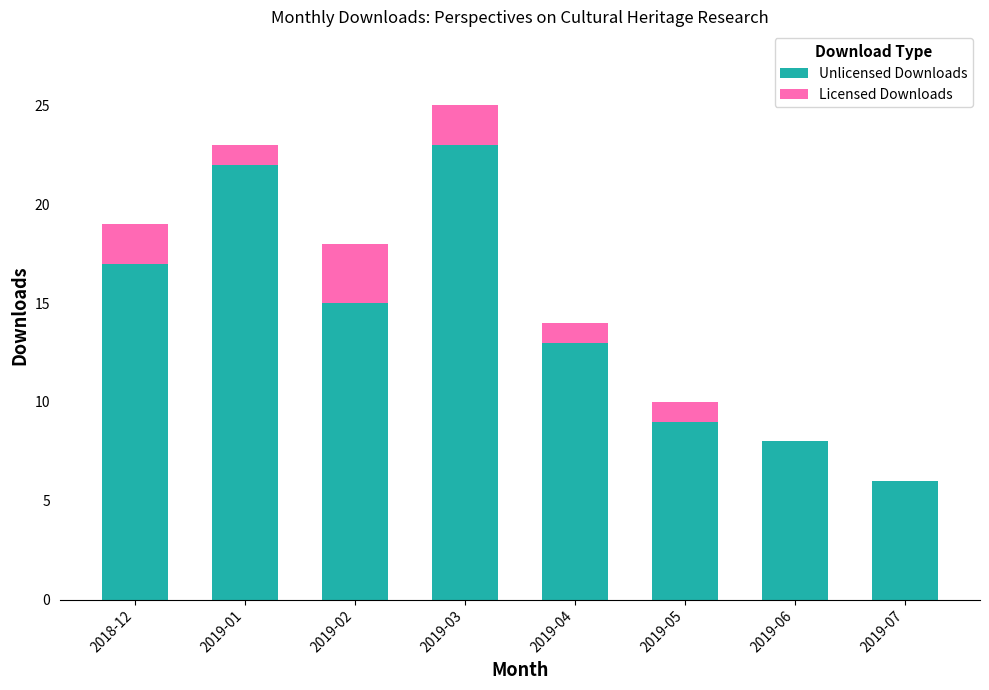

What is the sum of the Unlicensed Downloads values at 2019-04 and 2019-05?

22